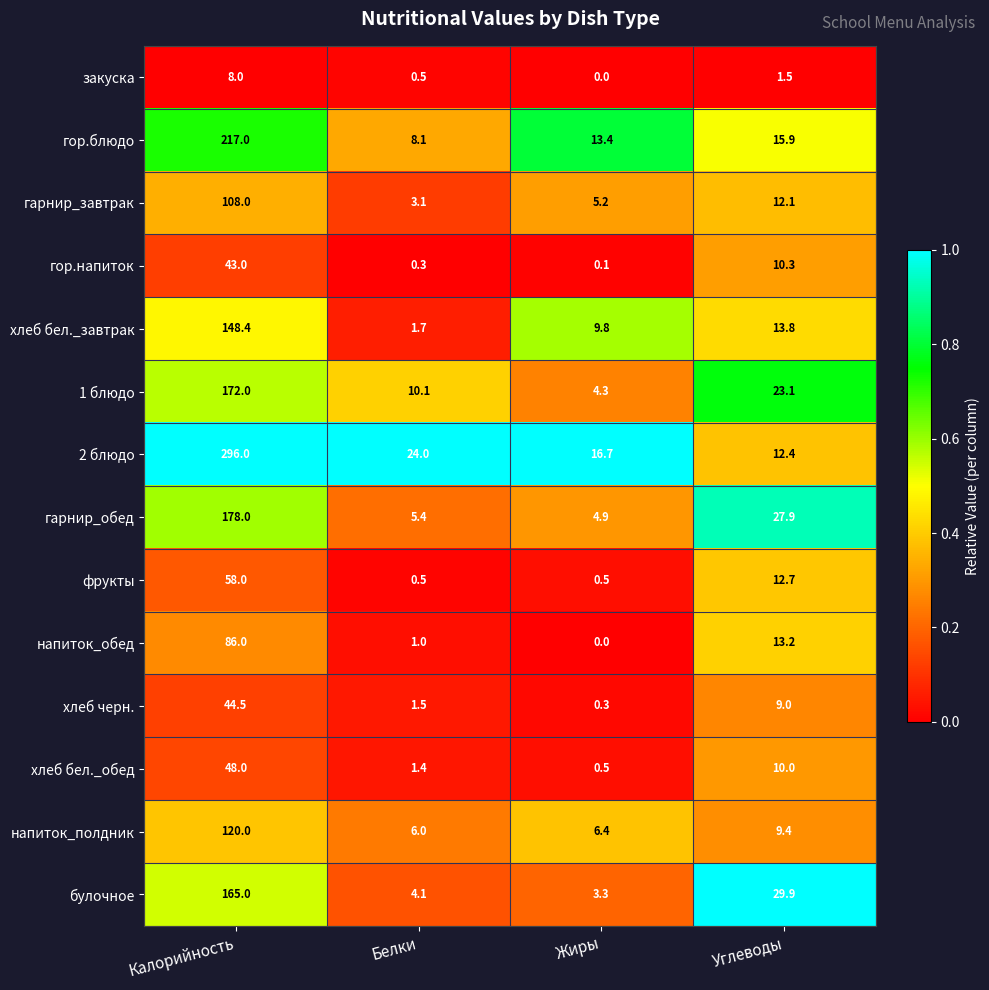

What is the spread (max minus min) of values at Калорийность?

288.0